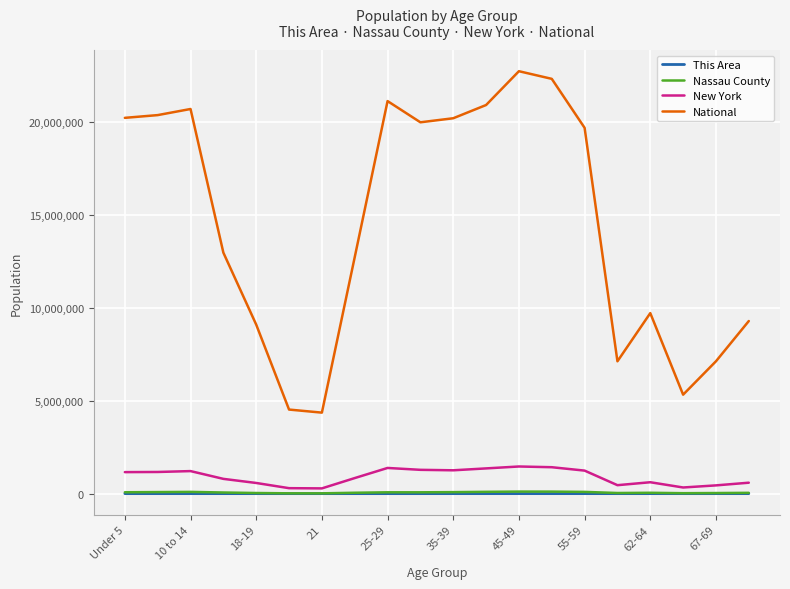

True or false: Nassau County and New York intersect in this chart.

False